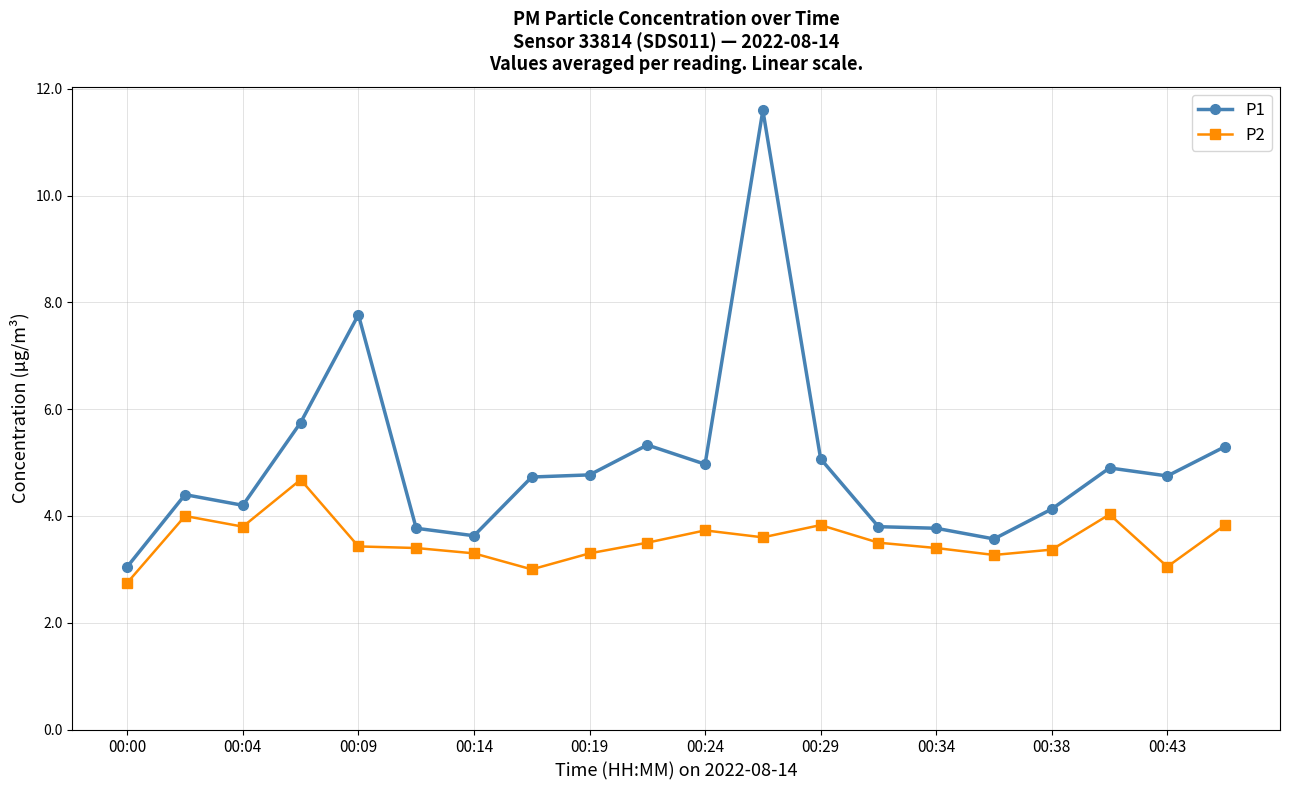

True or false: P1 has more than 1 interior local peaks.

True